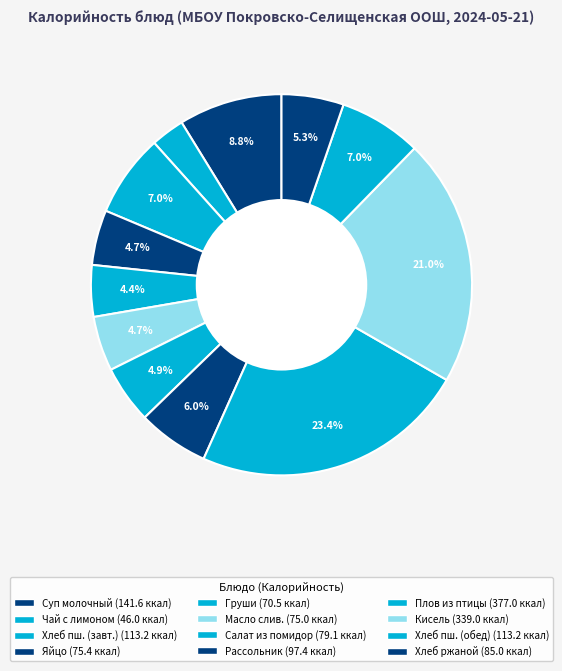

Which category has the biggest portion of the pie?

Плов из птицы